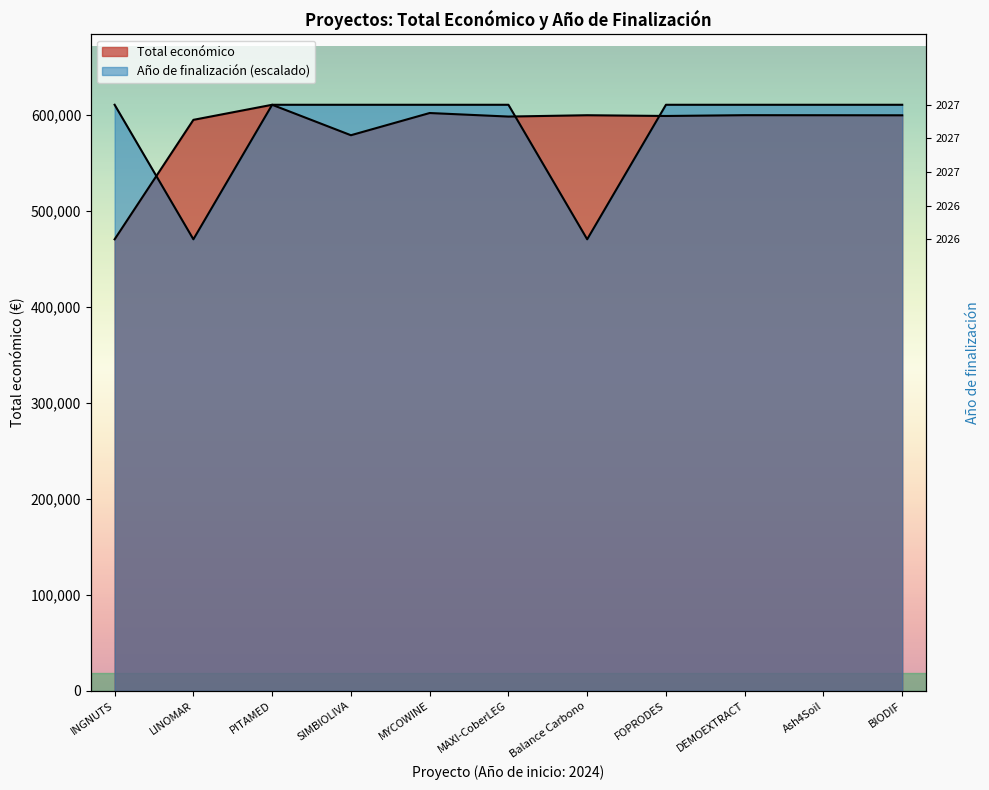

Which series has the largest total across all categories?

Total económico